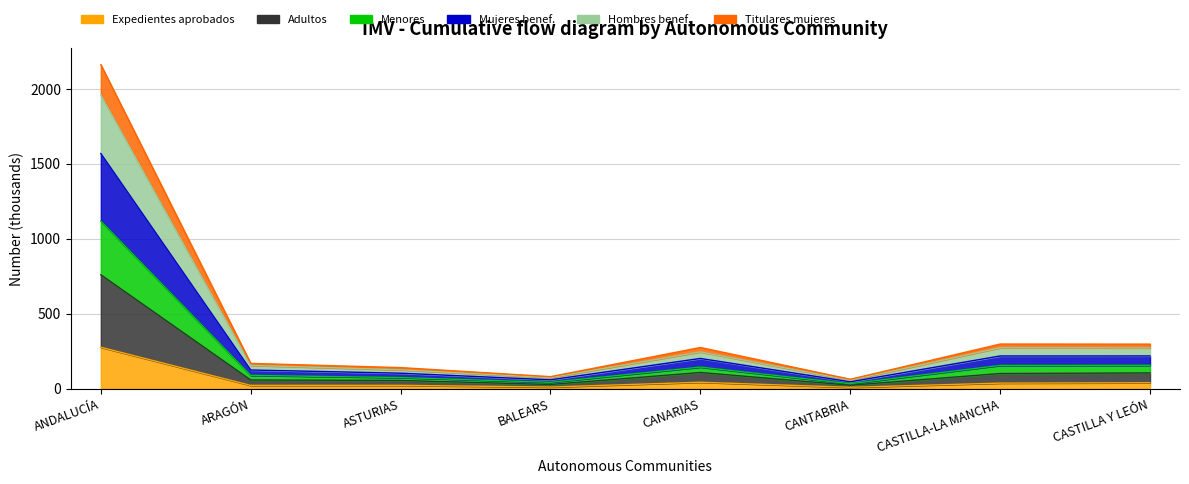

Which label corresponds to the largest value in the chart?

ANDALUCÍA